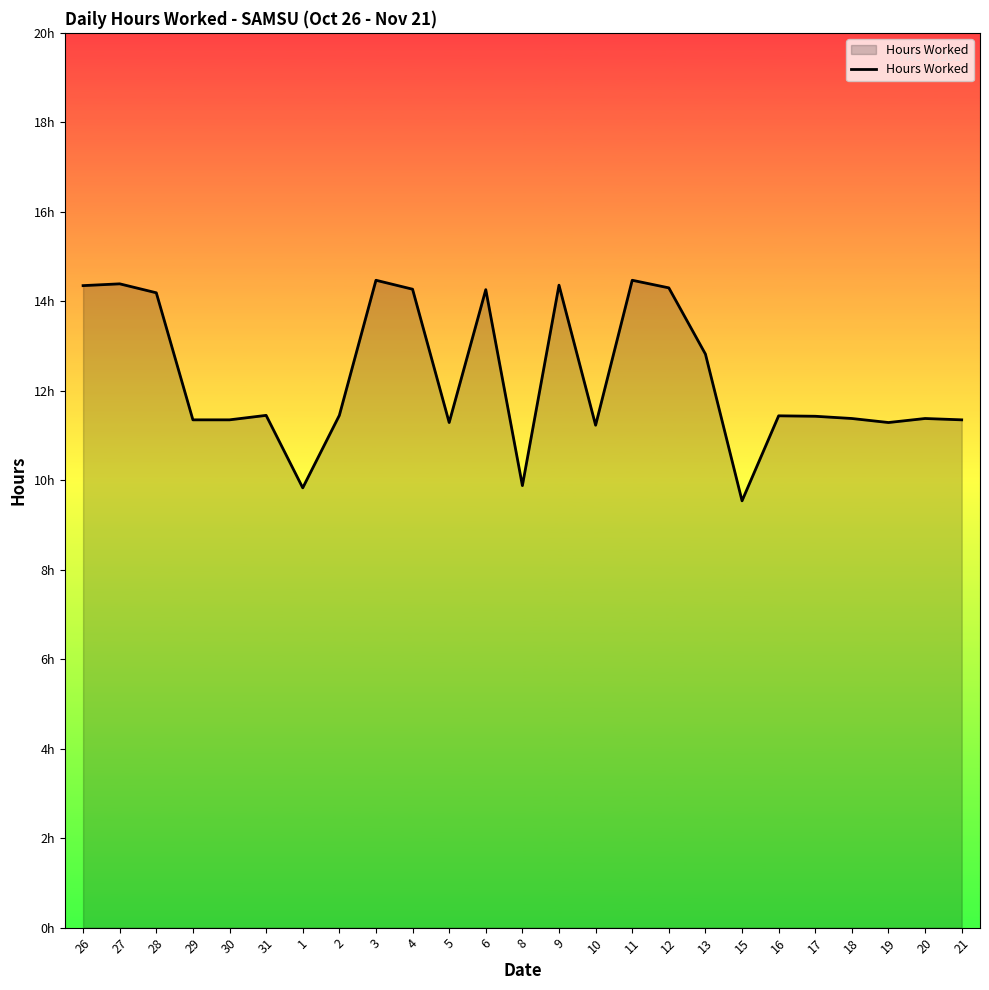

True or false: there are more than 1 points higher than both neighbors.

True